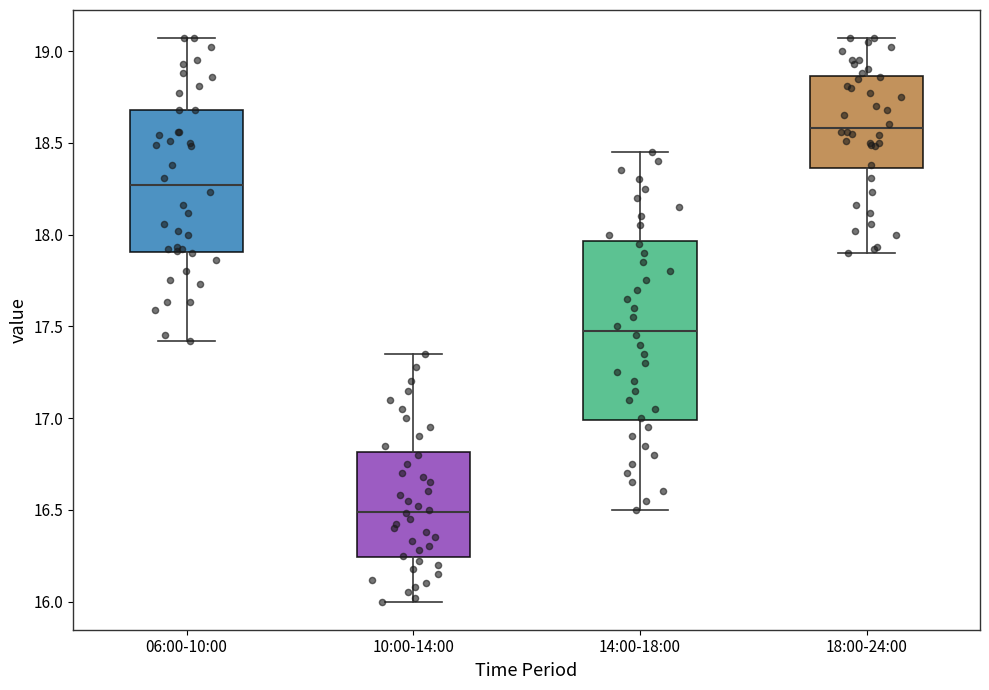

Comparing the boxes themselves (not the whiskers), which one is the tallest?

14:00-18:00